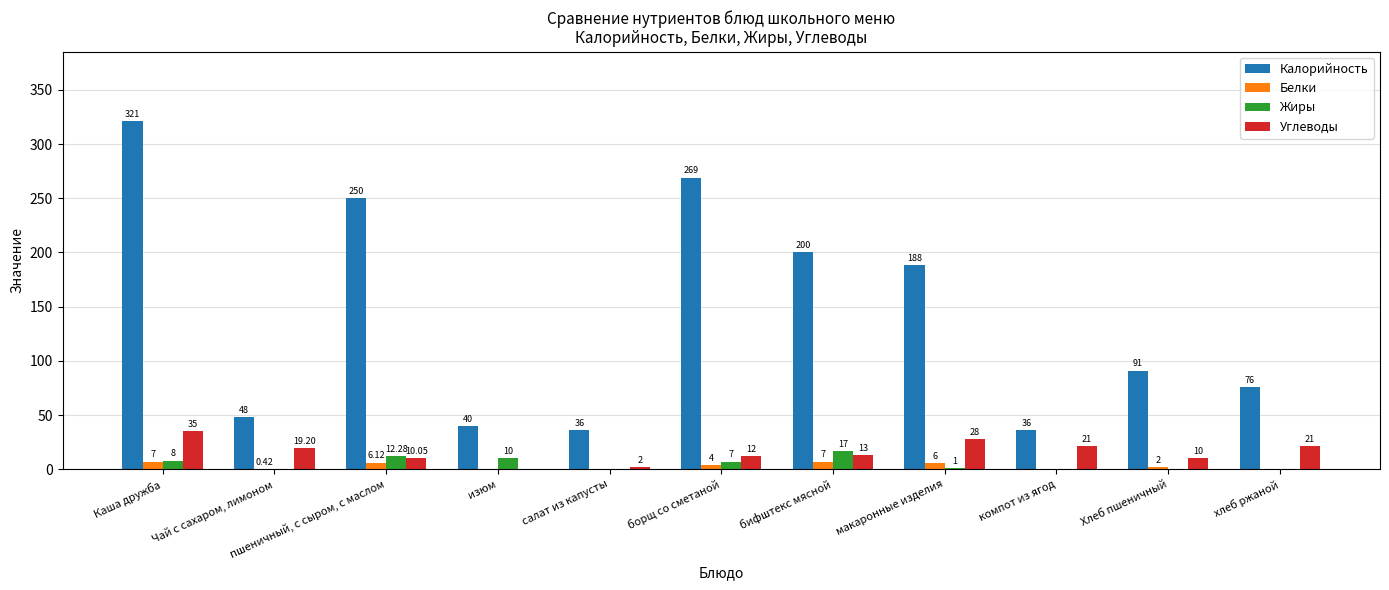

At which category does the chart reach its peak across all series?

Каша дружба